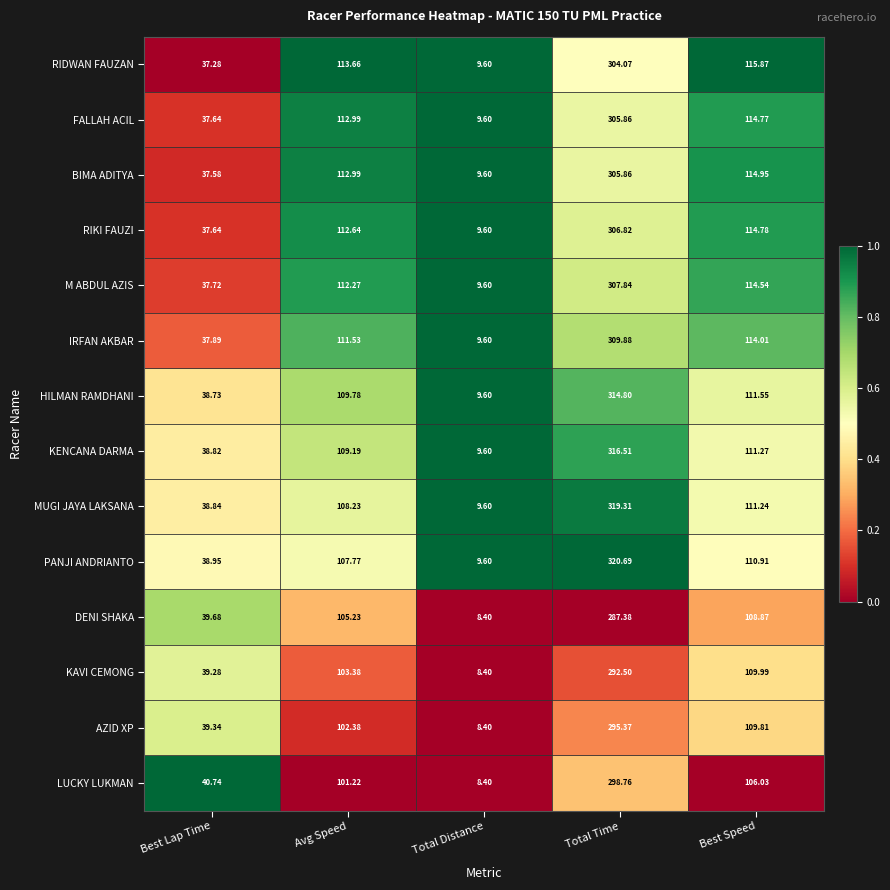

Where does the HILMAN RAMDHANI series first go above 109?

Avg Speed